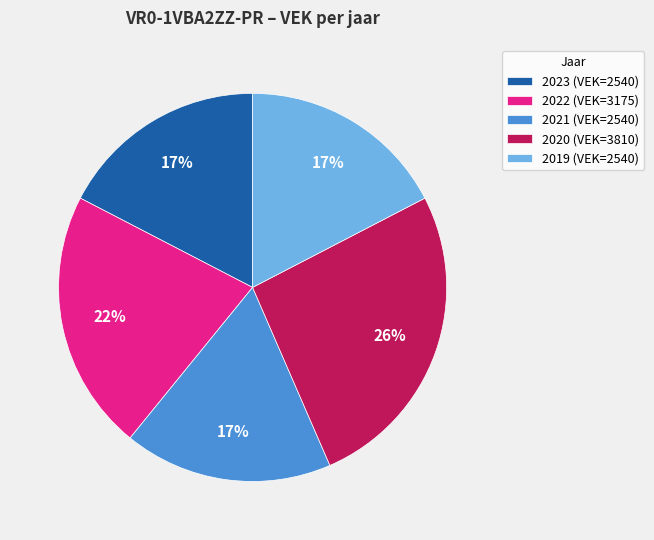

To the nearest percent, what is the difference between the largest and smallest slice percentages?

9%